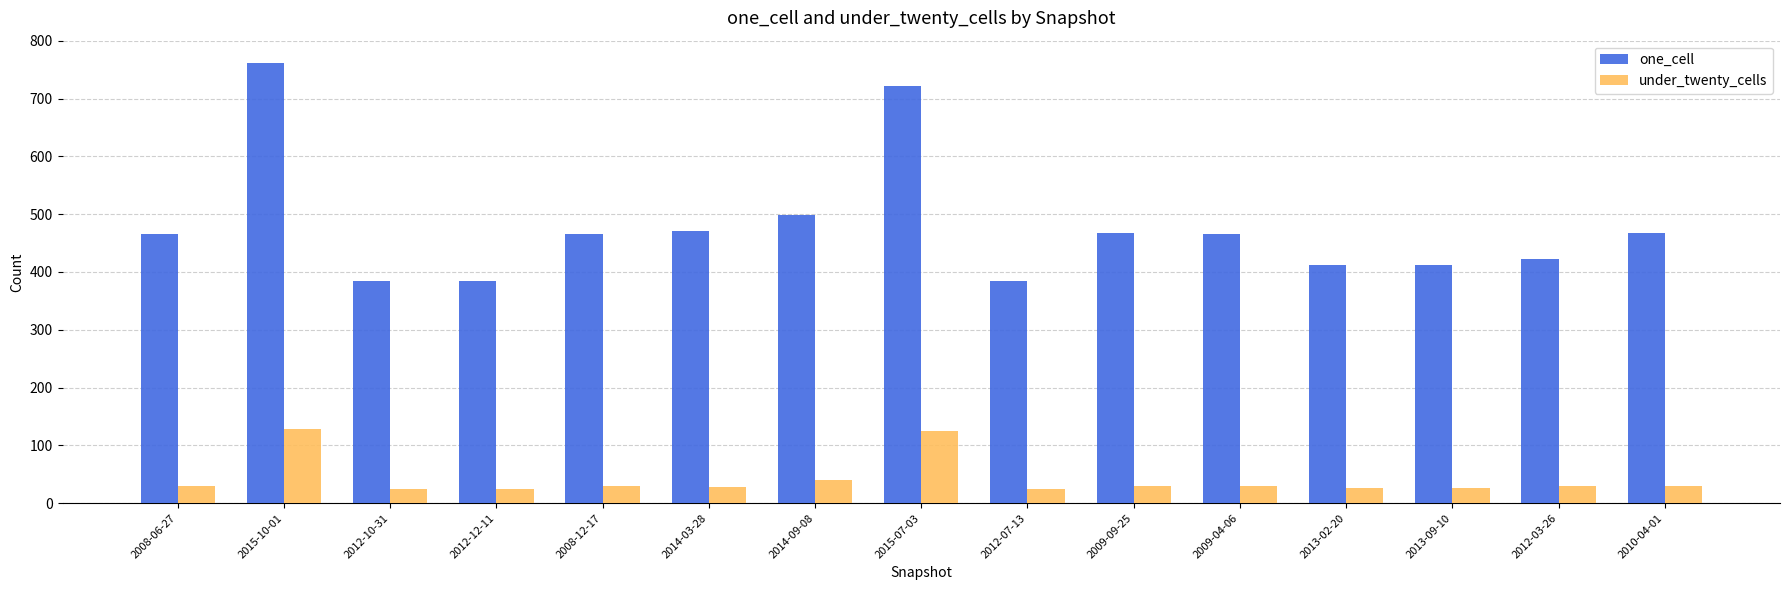

At how many categories does at least one series exceed 351?

15